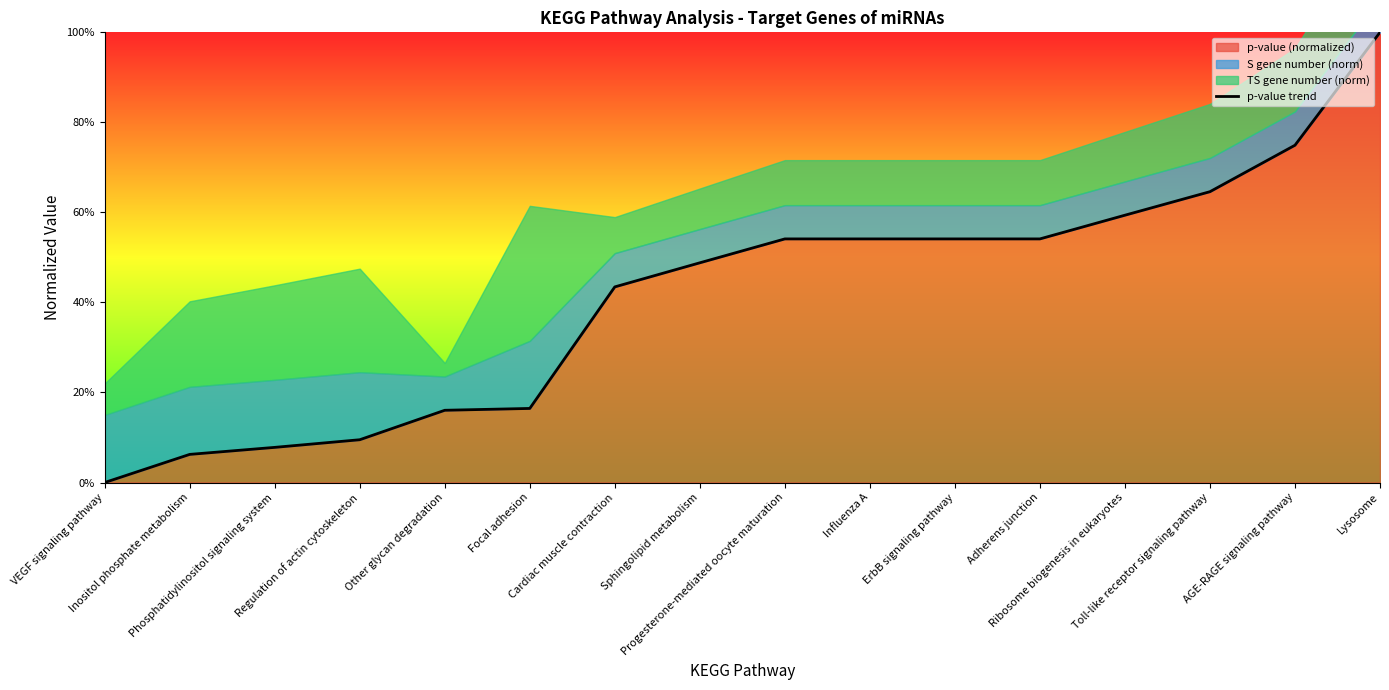

What is the label of the 8th point from the right?

Progesterone-mediated oocyte maturation